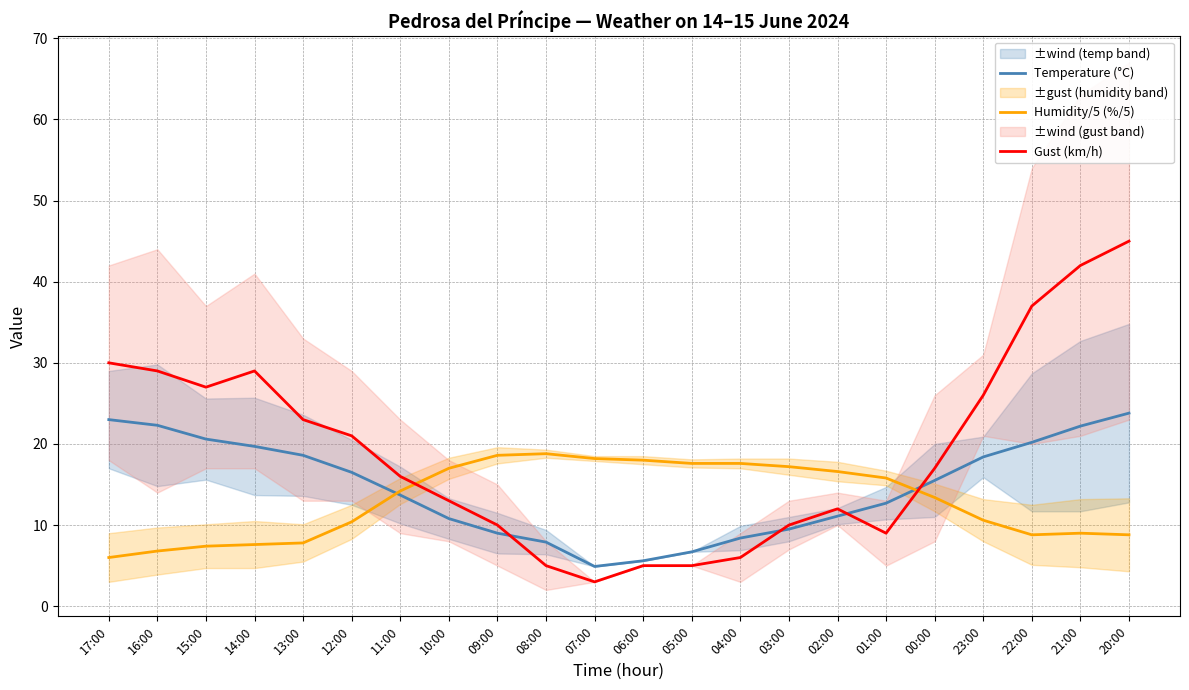

Which has a higher value, 03:00 or 14:00?

14:00